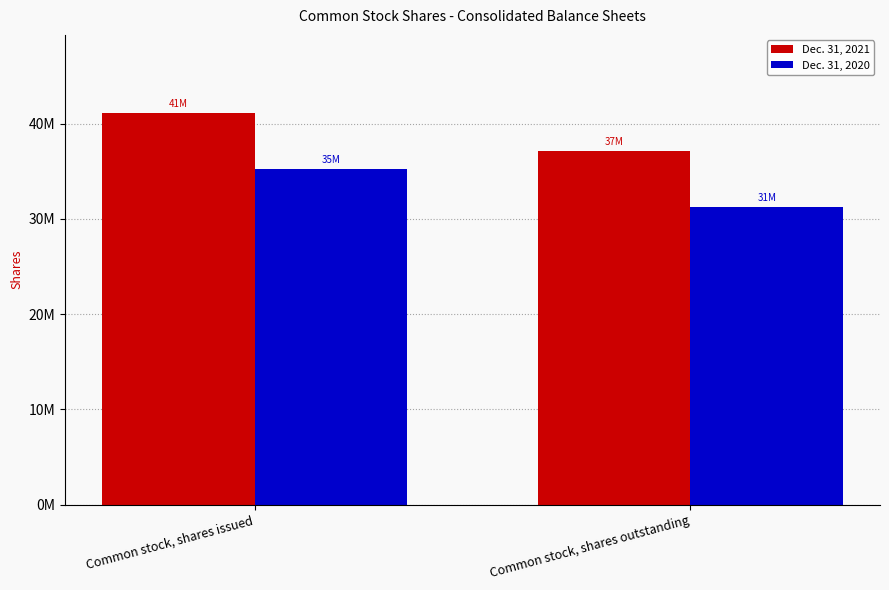

Where is Dec. 31, 2021 nearest to the value 39099500?

Common stock, shares issued